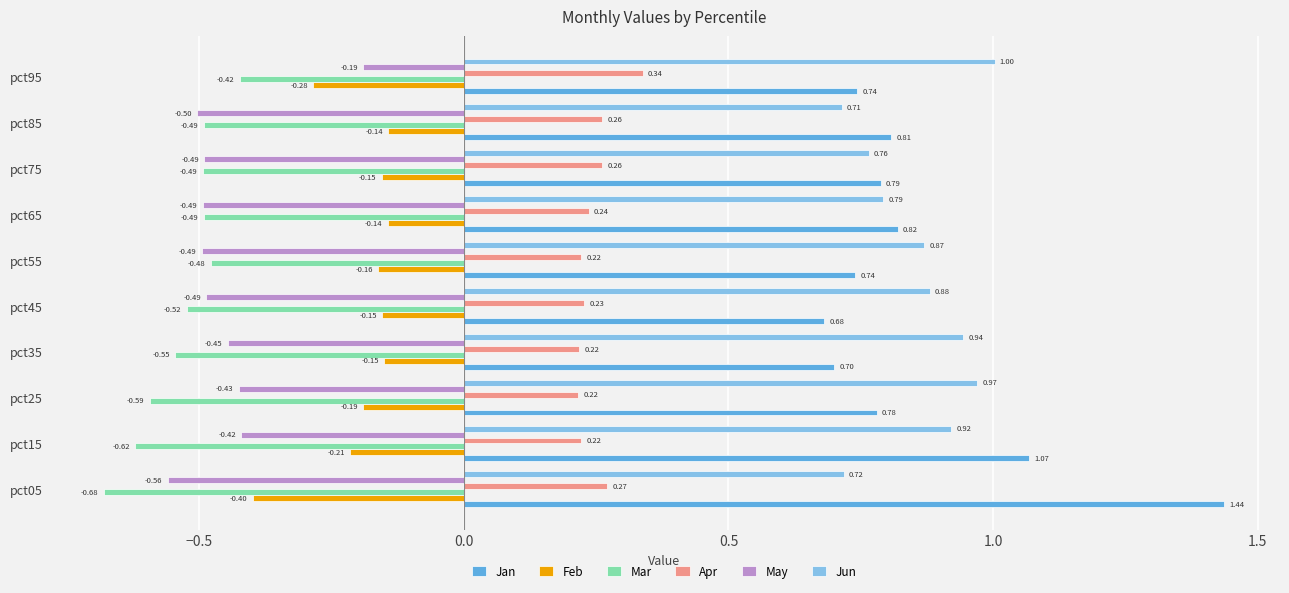

Between pct15 and pct75, which series saw the biggest shift?

Jan